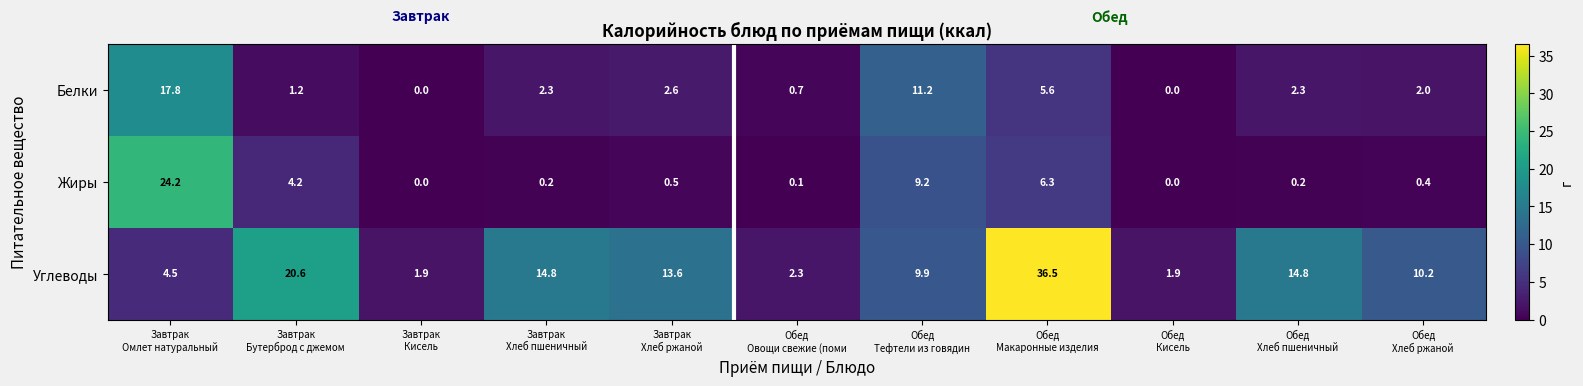

How many categories are shown in the chart?

11